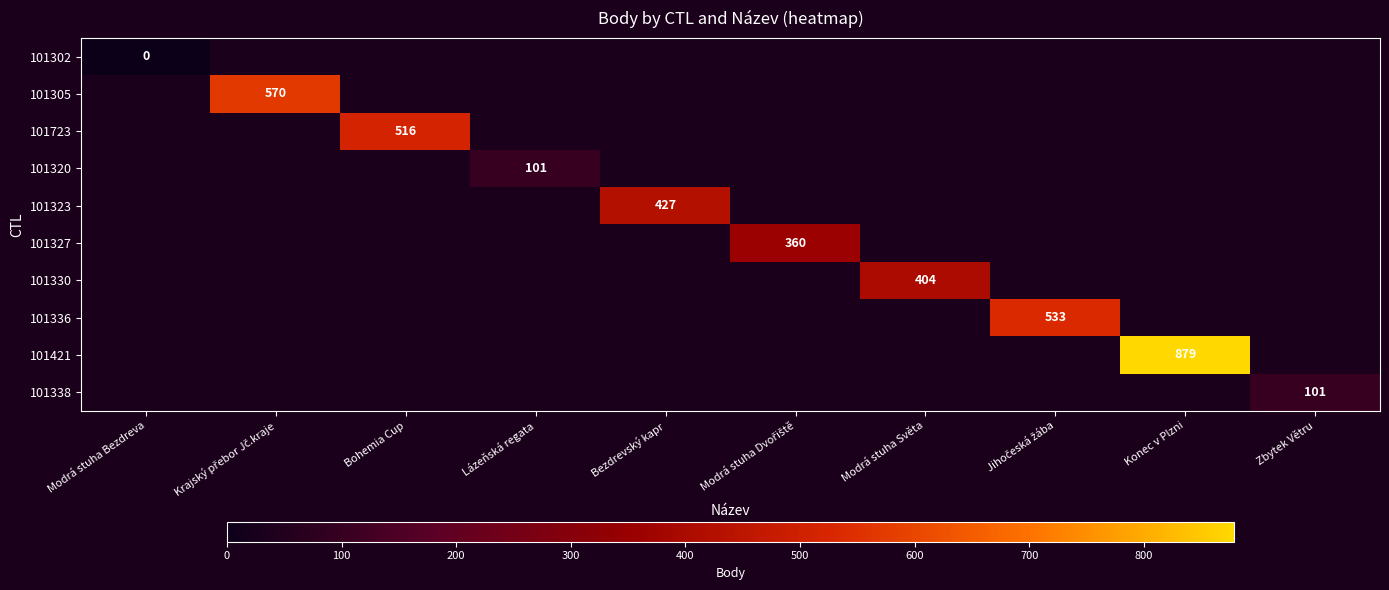

How many values in 101327 are above zero?

1